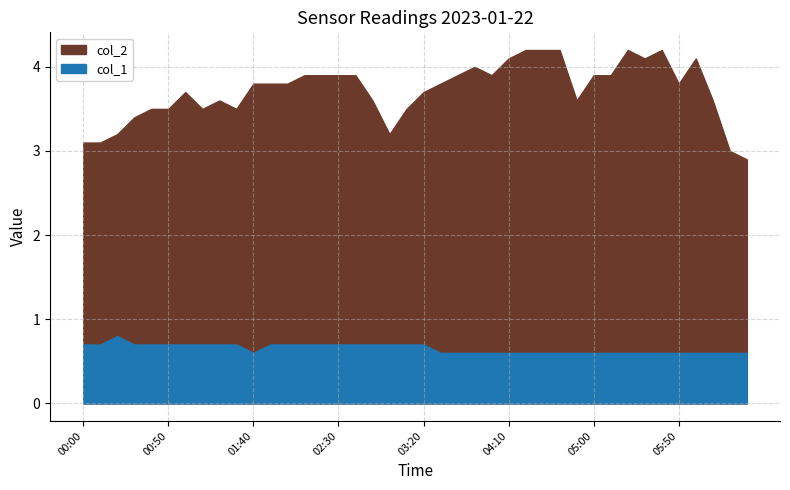

What is the difference between the maximum and minimum values in the col_2 series?

1.3